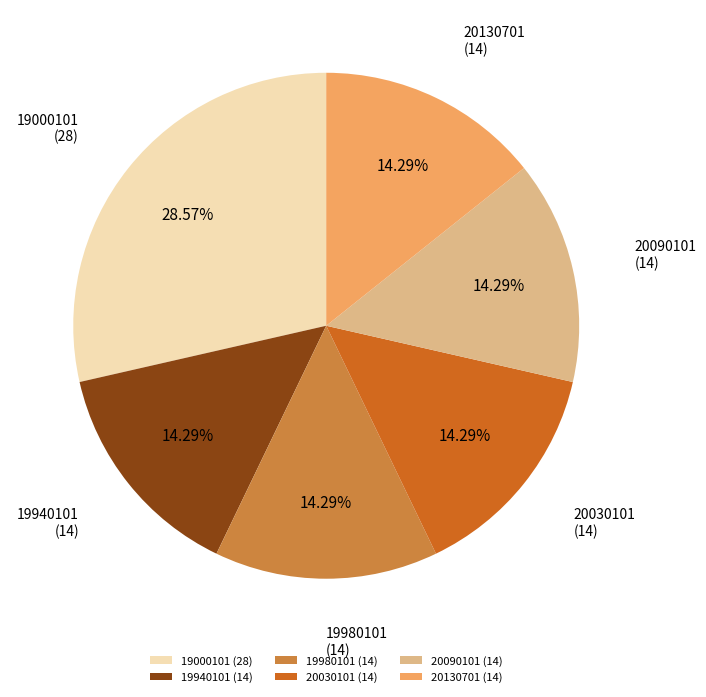

To the nearest percent, what portion does 19000101 represent?

29%